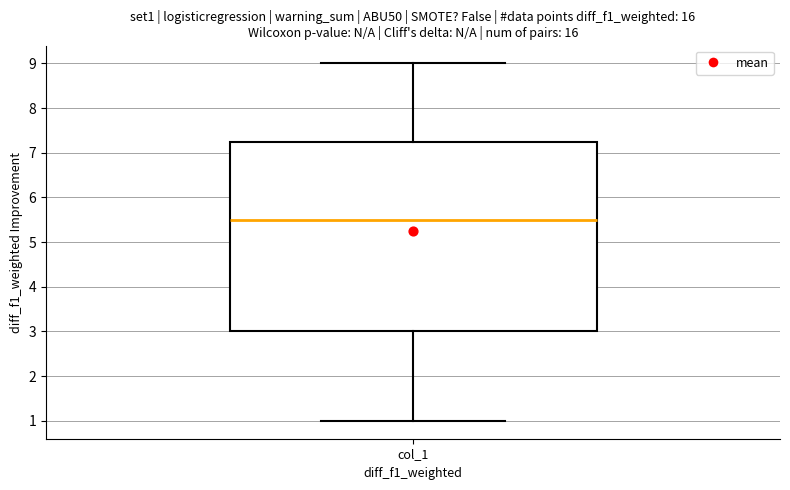

Where does the lower whisker of the box for col_1 end on the y-axis? The values are not printed on the chart, so give them approximately, as read against the axis.

1.0